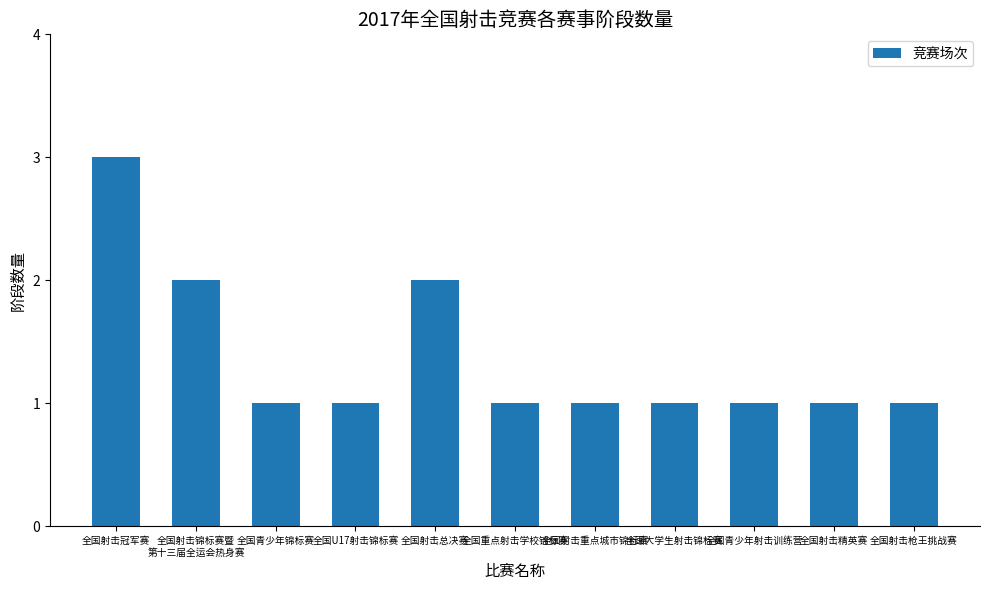

How many data points does each series have?

11